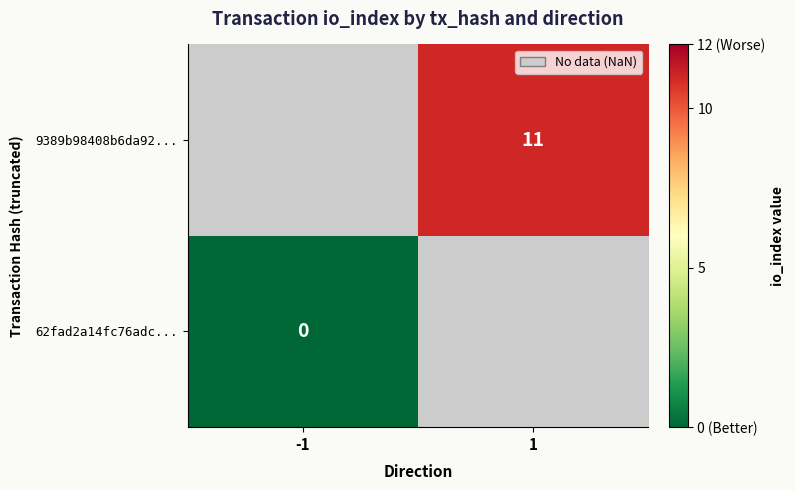

Is it true that 9389b98408b6da92... equals 15 at 1?

False